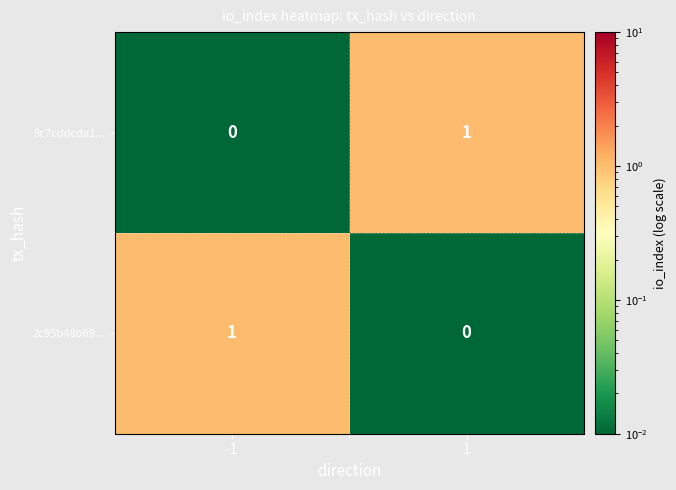

The value of 2c95b48b69... at -1 is 1. True or false?

True